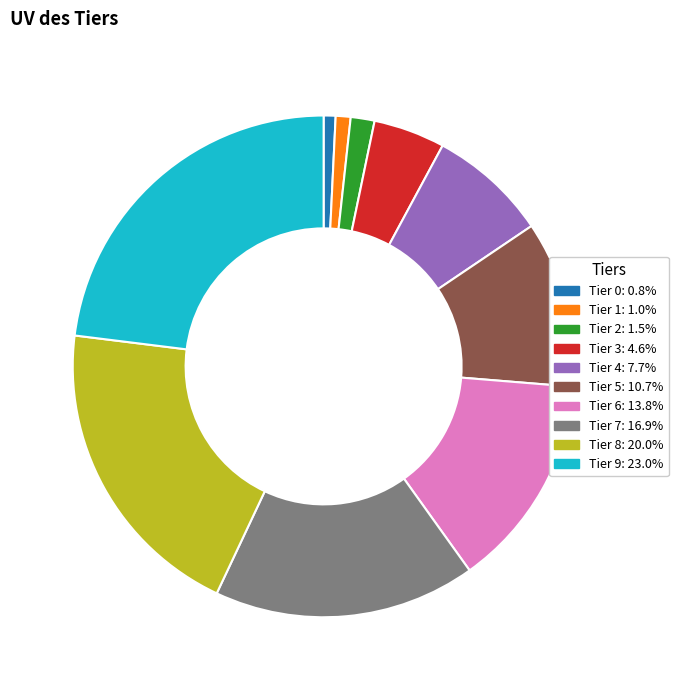

Which has a higher value, Tier 3 or Tier 8?

Tier 8